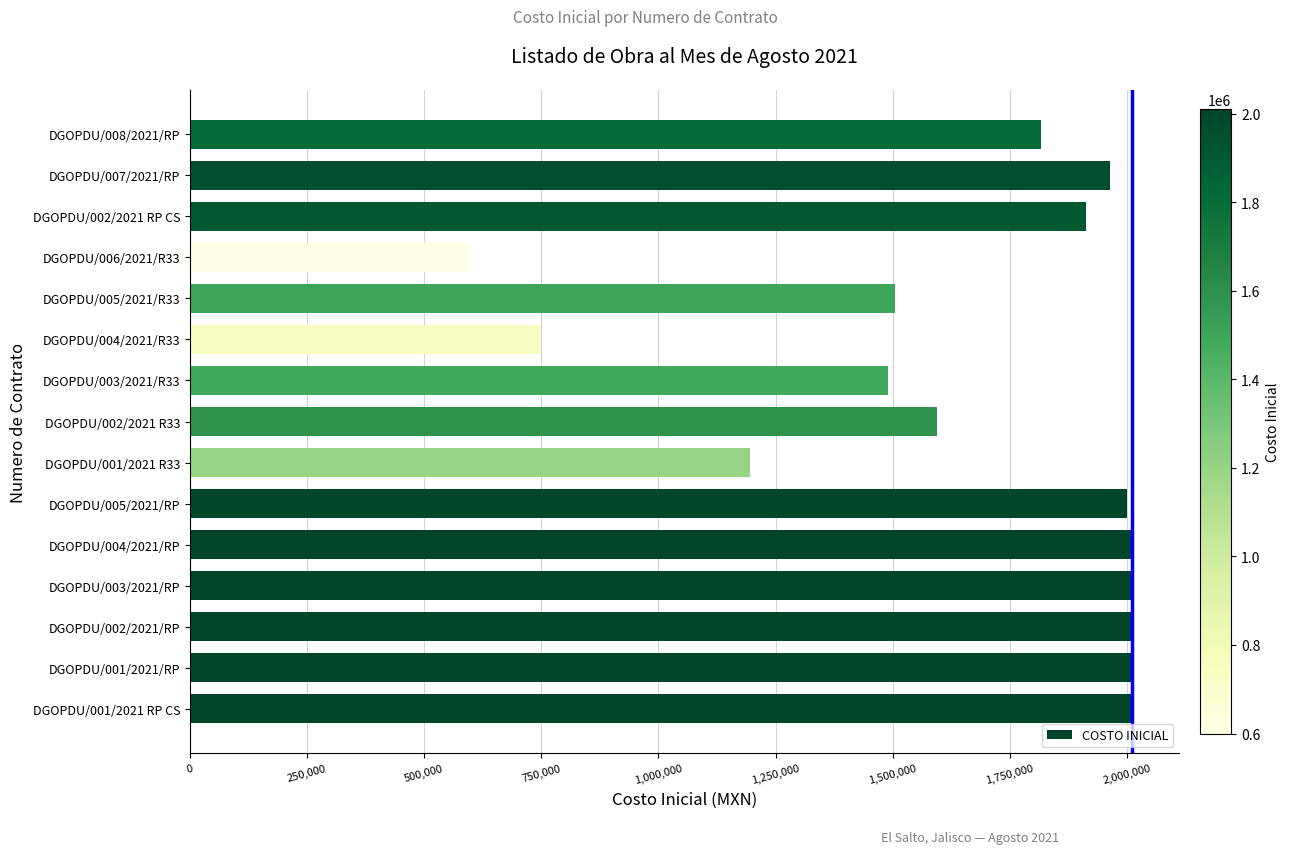

At which label is the value closest to 1304771?

DGOPDU/001/2021 R33